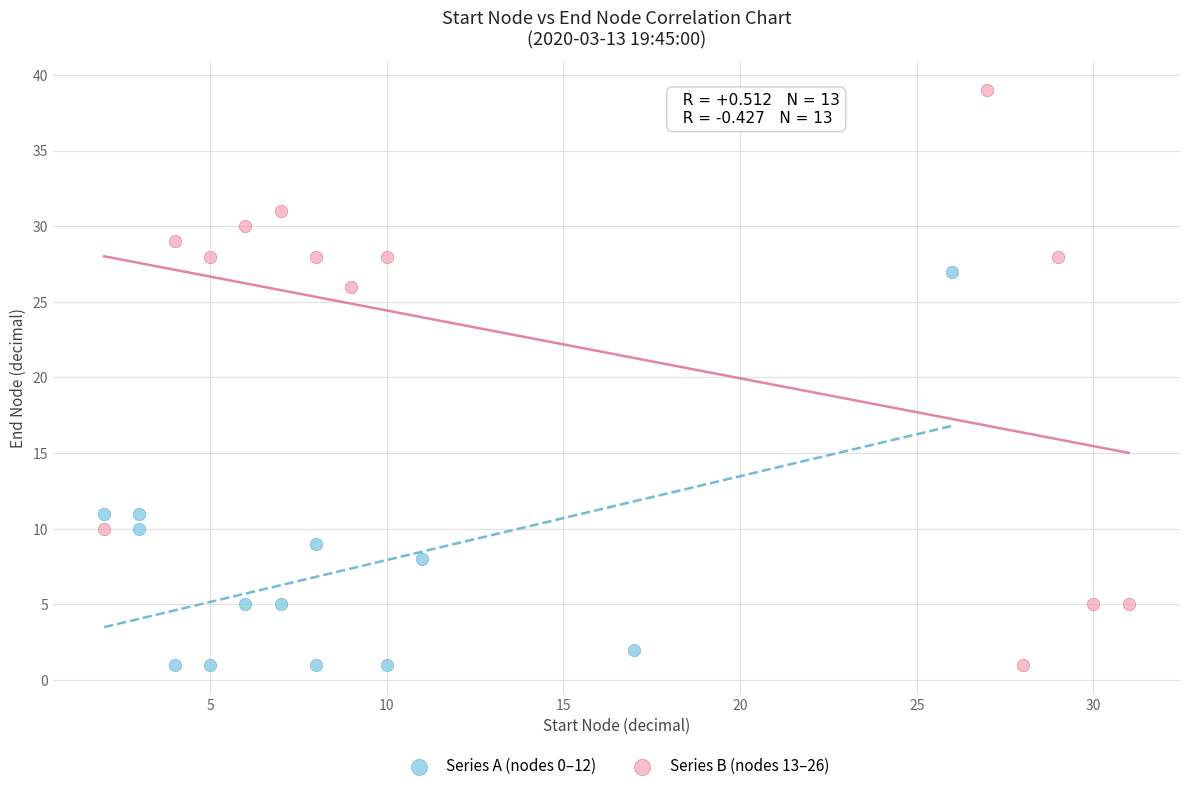

Which series has the largest Y range (max minus min)?

Series B (nodes 13–26)